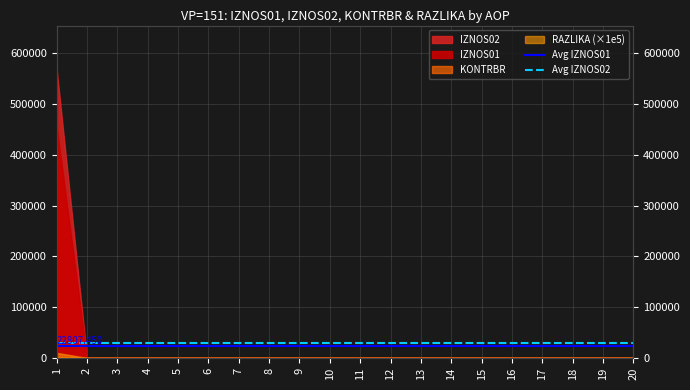

At how many categories does at least one series exceed 24202?

2